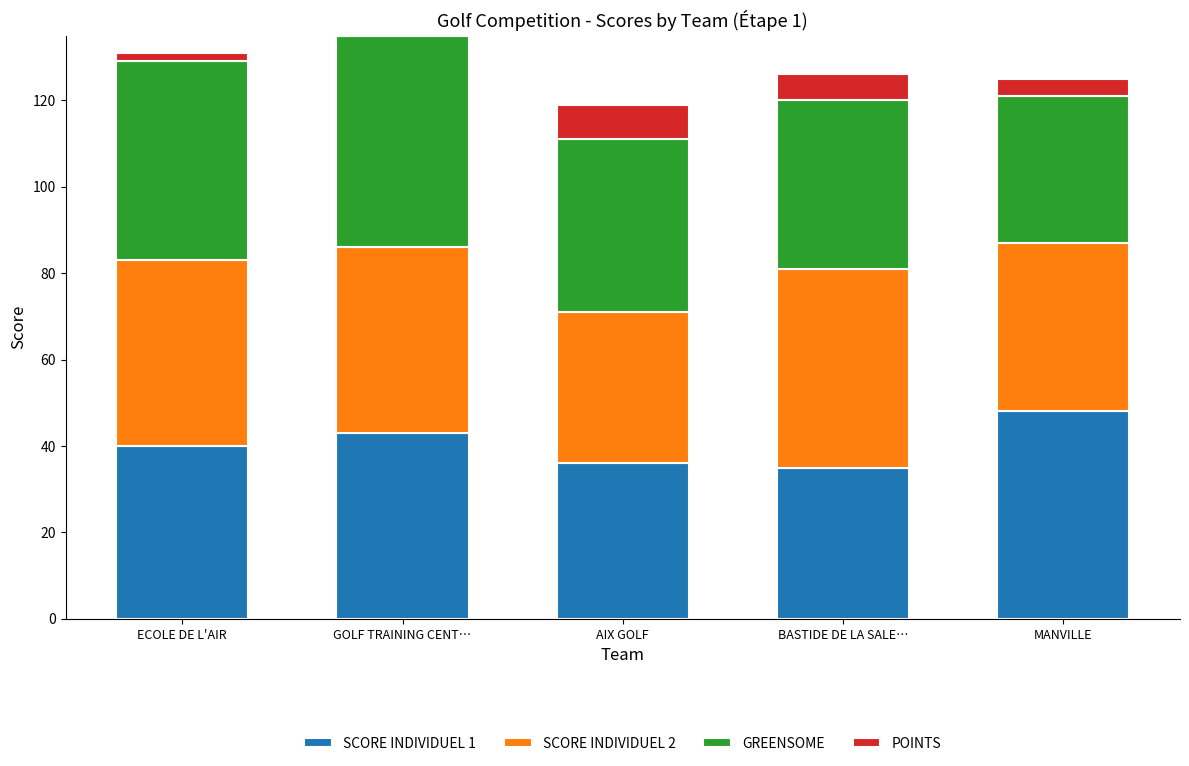

The SCORE INDIVIDUEL 1 series shows 25 at ECOLE DE L'AIR. True or false?

False